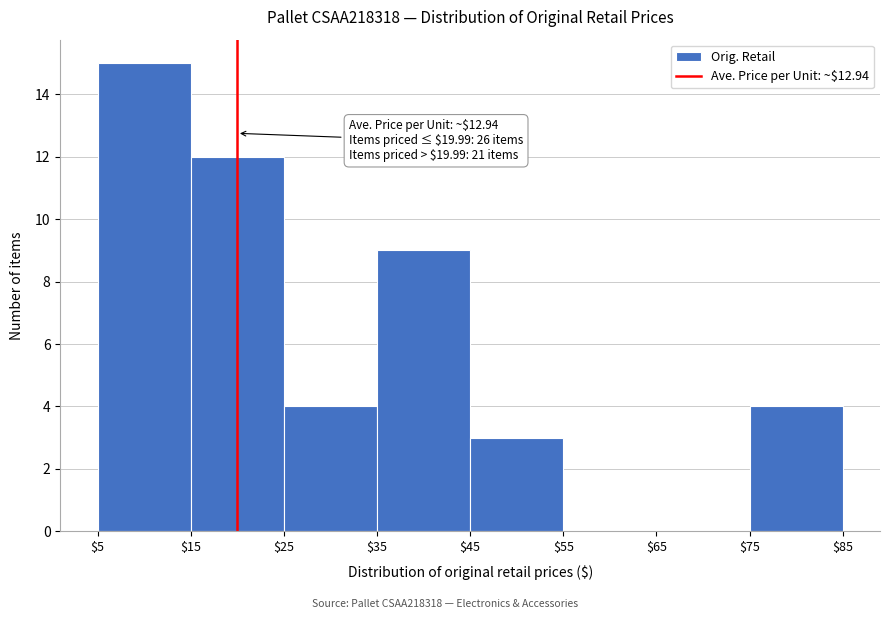

Which range on the x-axis has the tallest bar?

$5 to $15